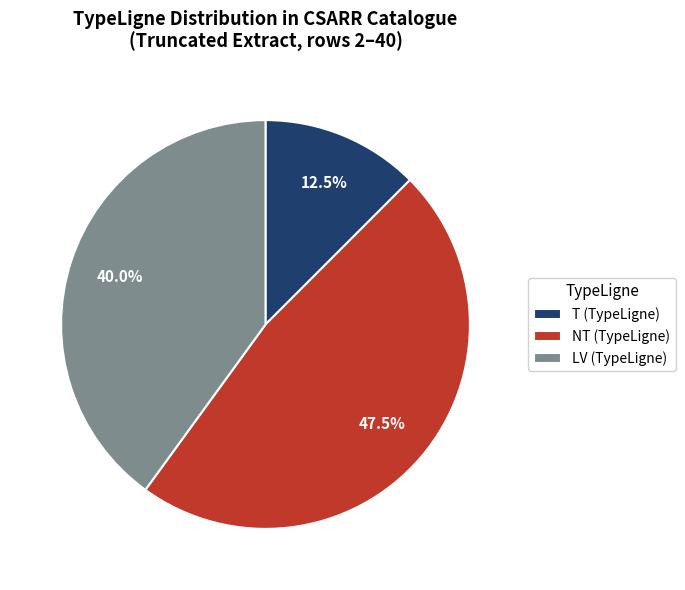

Is there any slice that represents more than half of the pie?

No